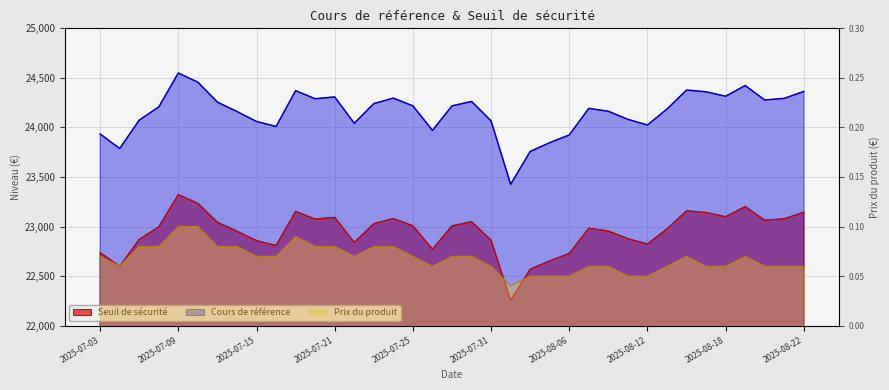

What is the approximate value of Cours de référence at 2025-07-17?

24370.9